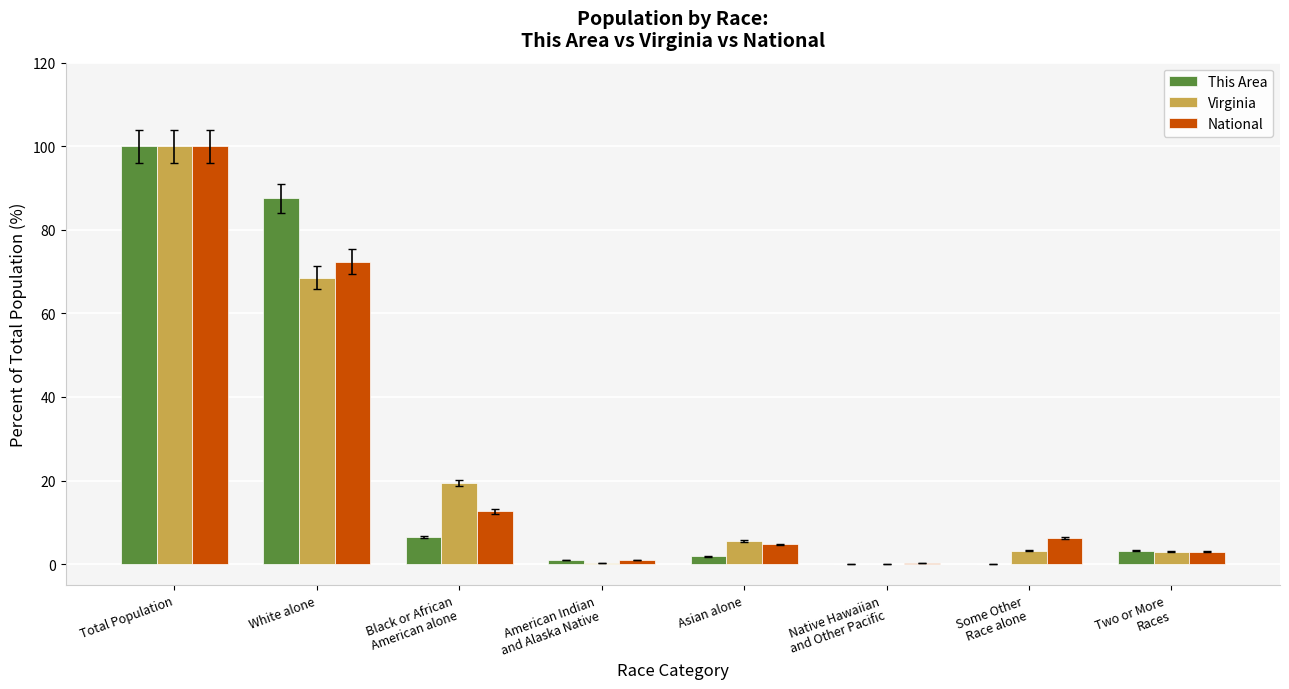

At which label is This Area closest to 50?

White alone